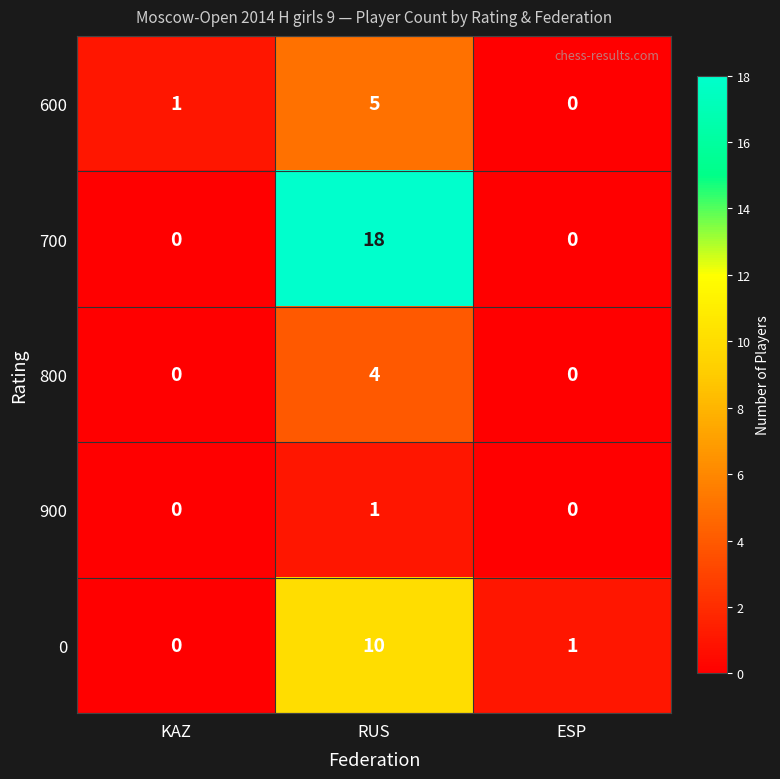

At which category is the sum across all series the highest?

RUS